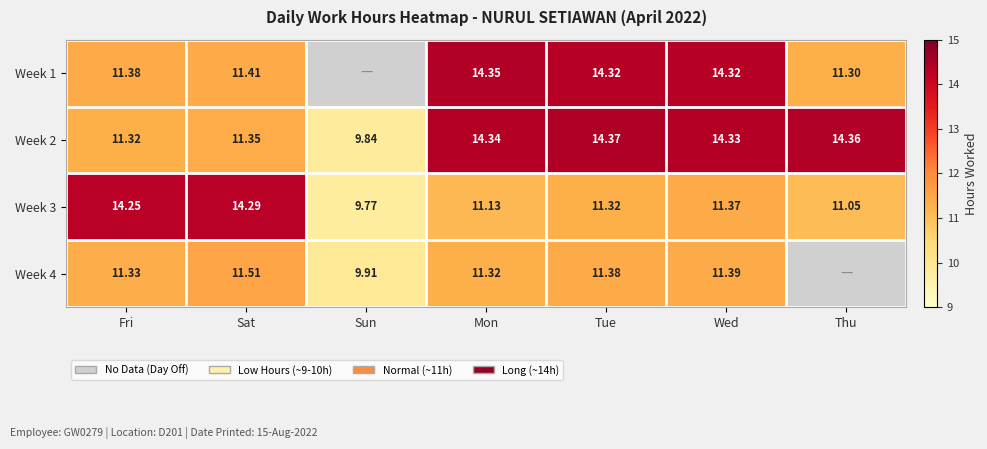

How many data points in Week 2 are less than 14?

3